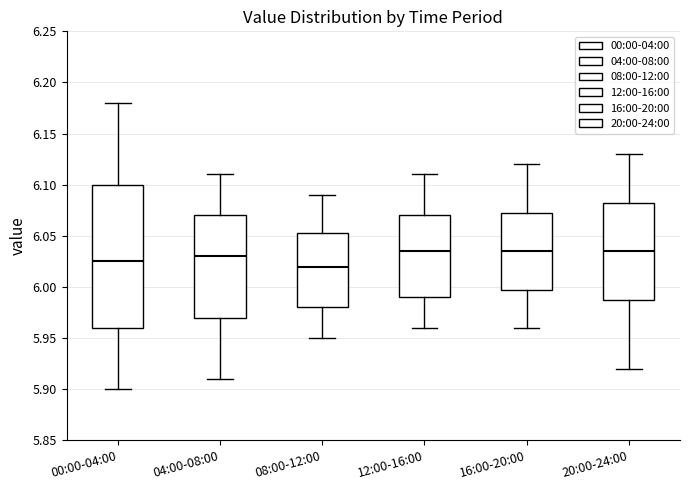

Reading left to right, read every box against the y-axis: the position of its median line, the range the box covers, and the ends of its whiskers. The values are not printed on the chart, so give them approximately, as read against the axis.

00:00-04:00: median 6.025, box 5.960 to 6.100, whiskers 5.900 to 6.180
04:00-08:00: median 6.030, box 5.970 to 6.070, whiskers 5.910 to 6.110
08:00-12:00: median 6.020, box 5.980 to 6.055, whiskers 5.950 to 6.090
12:00-16:00: median 6.035, box 5.990 to 6.070, whiskers 5.960 to 6.110
16:00-20:00: median 6.035, box 6.000 to 6.075, whiskers 5.960 to 6.120
20:00-24:00: median 6.035, box 5.990 to 6.085, whiskers 5.920 to 6.130